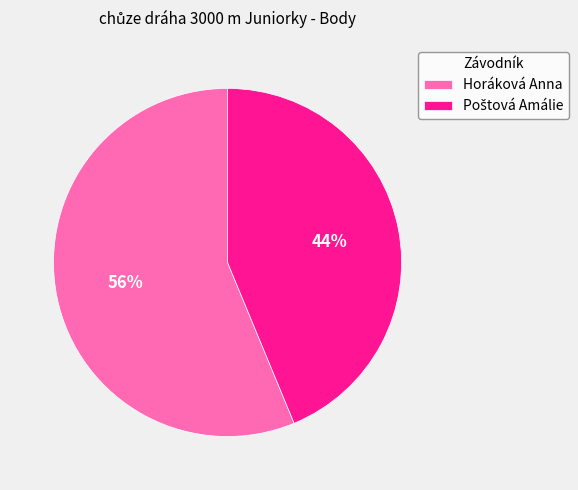

How many slices are in this pie chart?

2